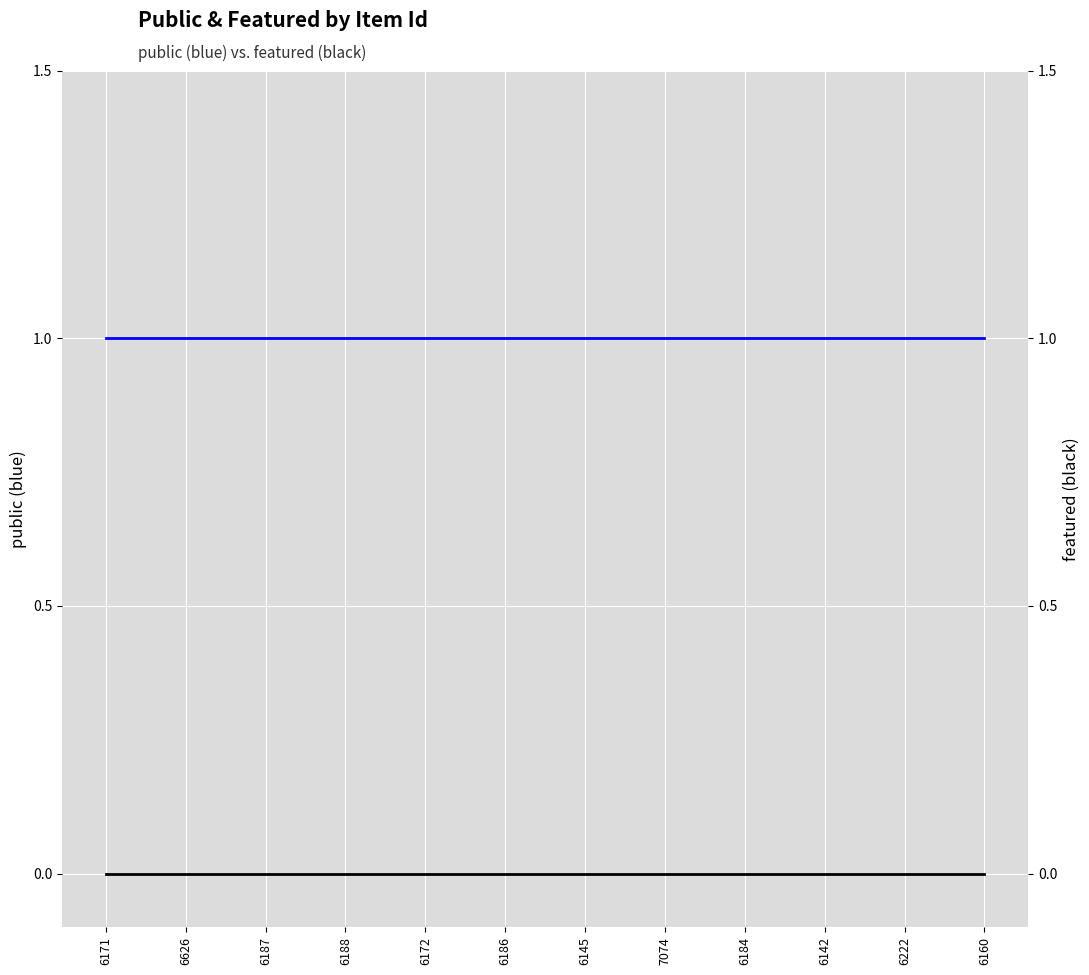

Reading right to left, extract all data points from this chart.

public: 6160=1	6222=1	6142=1	6184=1	7074=1	6145=1	6186=1	6172=1	6188=1	6187=1	6626=1	6171=1
featured: 6160=0	6222=0	6142=0	6184=0	7074=0	6145=0	6186=0	6172=0	6188=0	6187=0	6626=0	6171=0